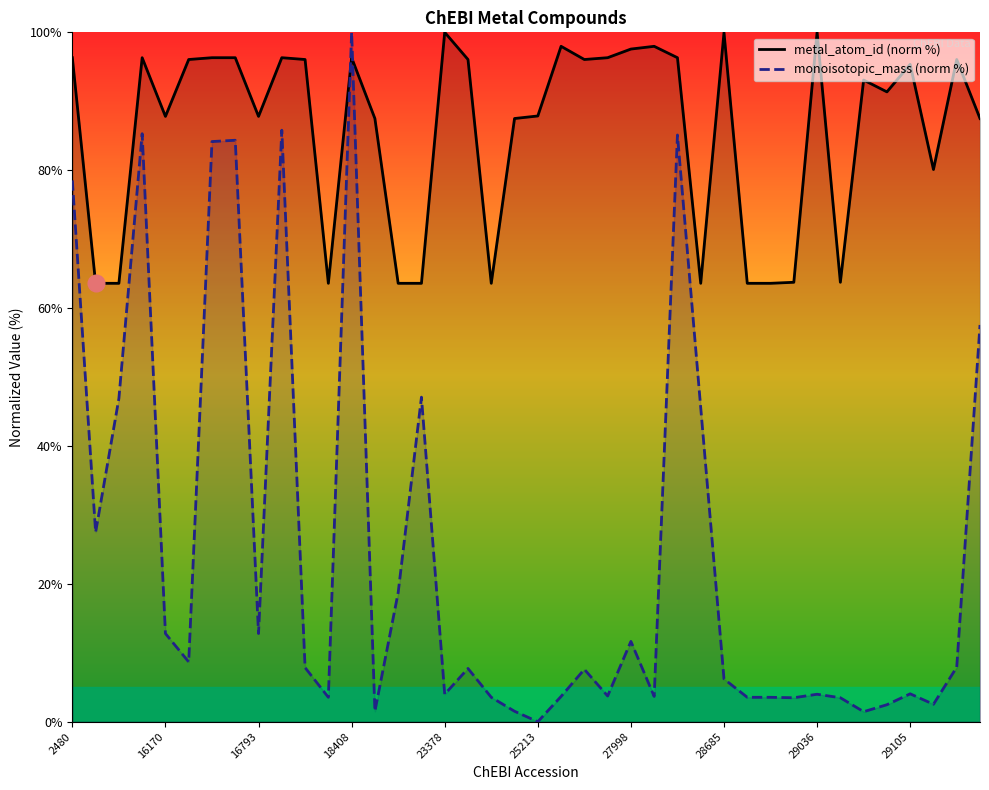

After their last crossing, which series has the higher values: metal_atom_id (norm %) or monoisotopic_mass (norm %)?

metal_atom_id (norm %)